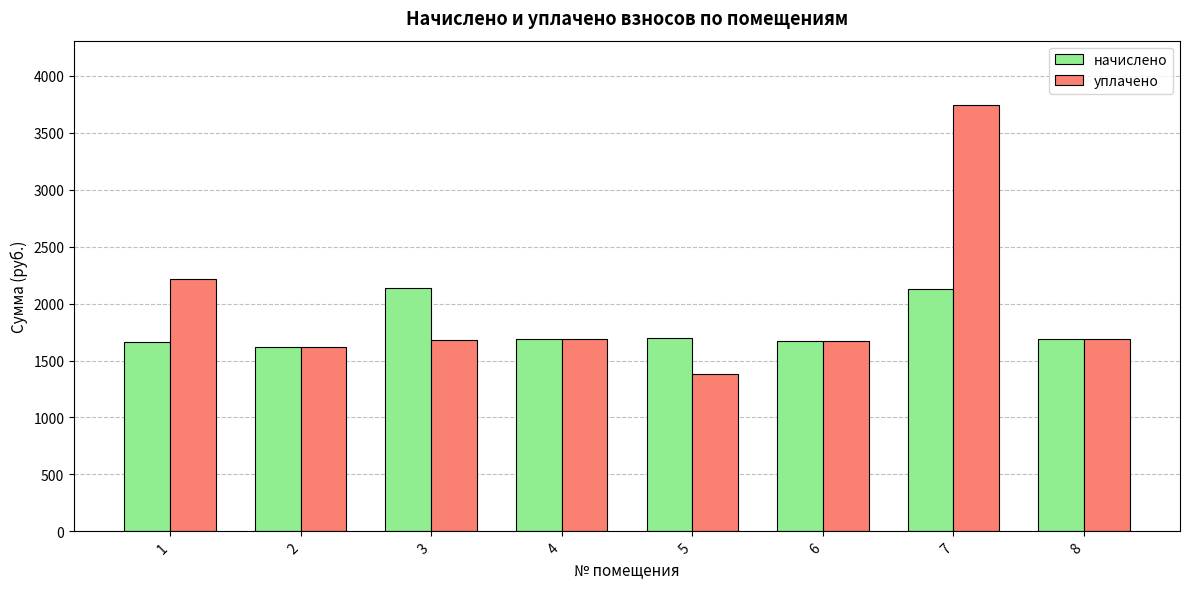

The value of начислено at 8 is 495.8. True or false?

False